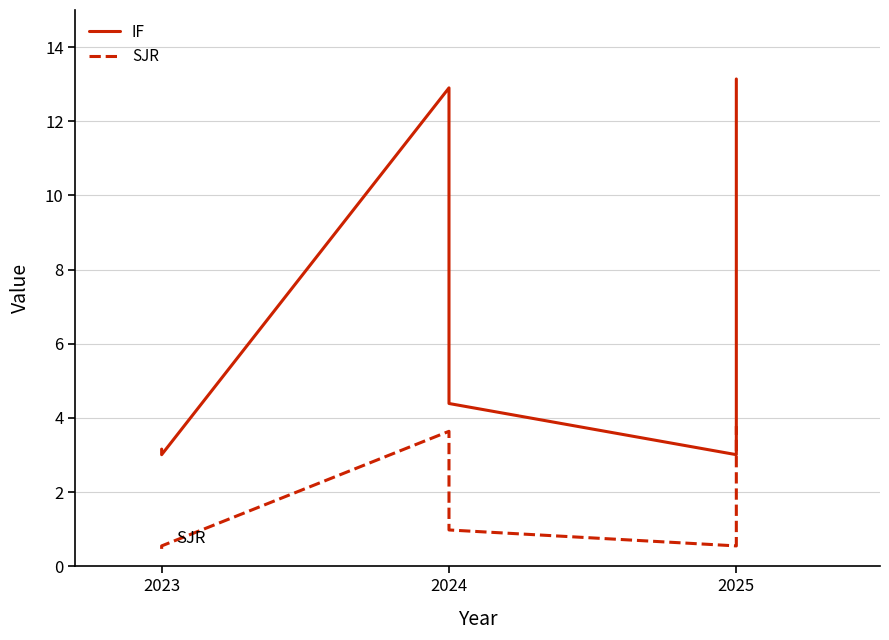

In IF, how many points are higher than both neighbors (excluding endpoints)?

1